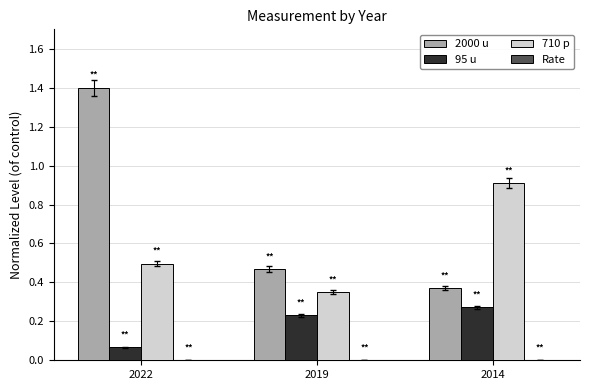

The value of 95 u at 2014 is 0.5. True or false?

False